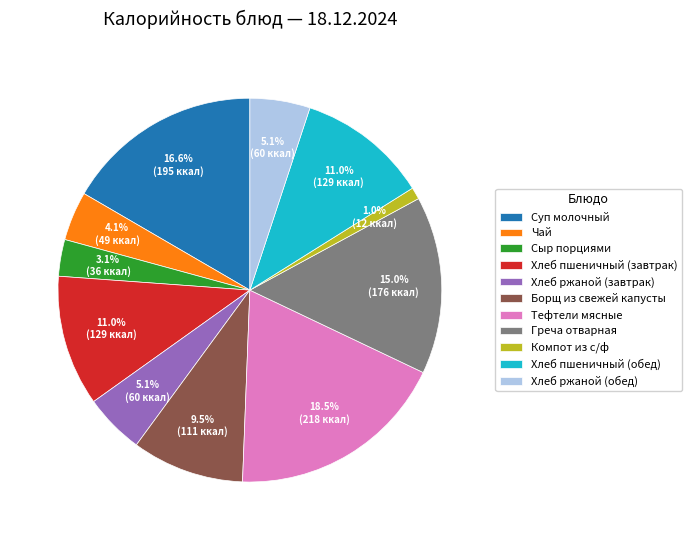

Is Тефтели мясные the majority of the pie?

No